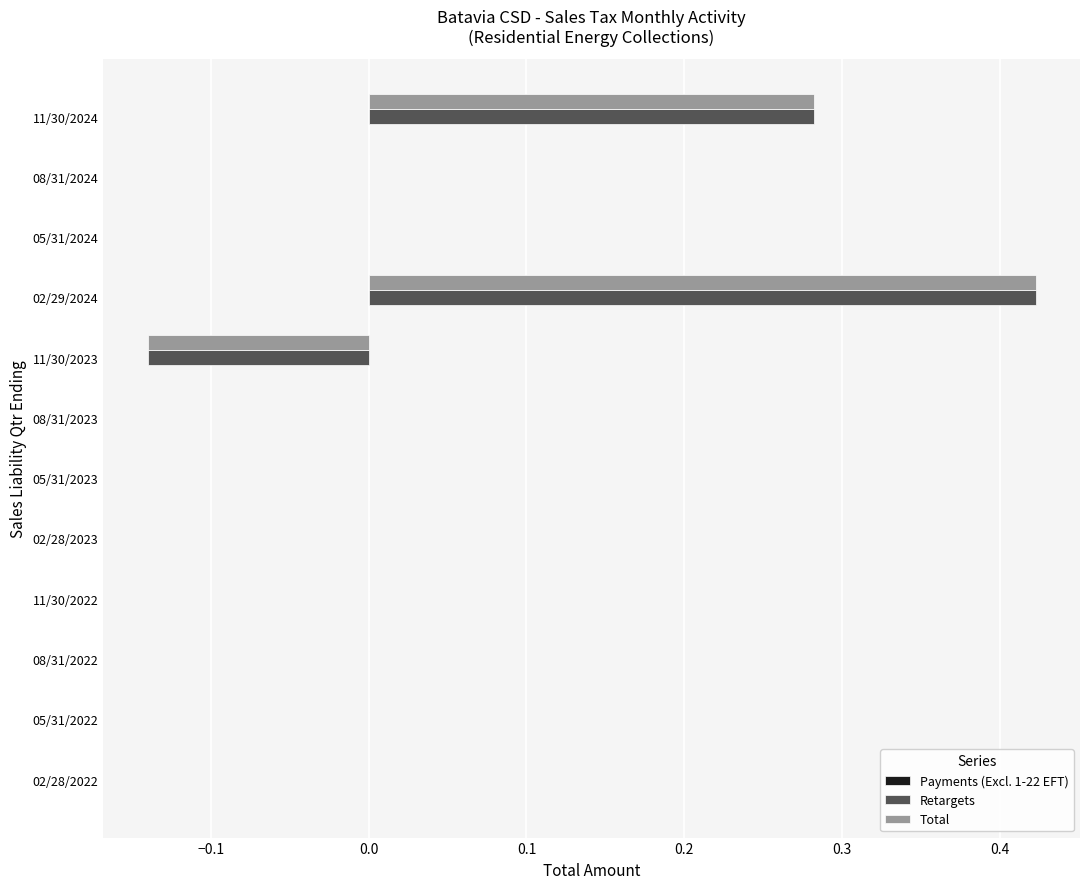

Which label corresponds to the largest value in the chart?

02/29/2024